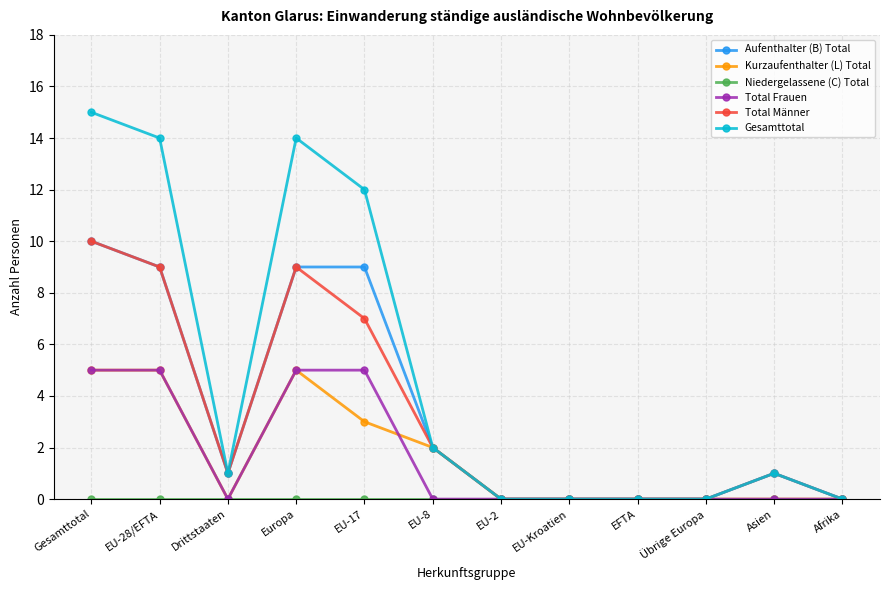

Is it true that Kurzaufenthalter (L) Total equals 2 at EU-2?

False